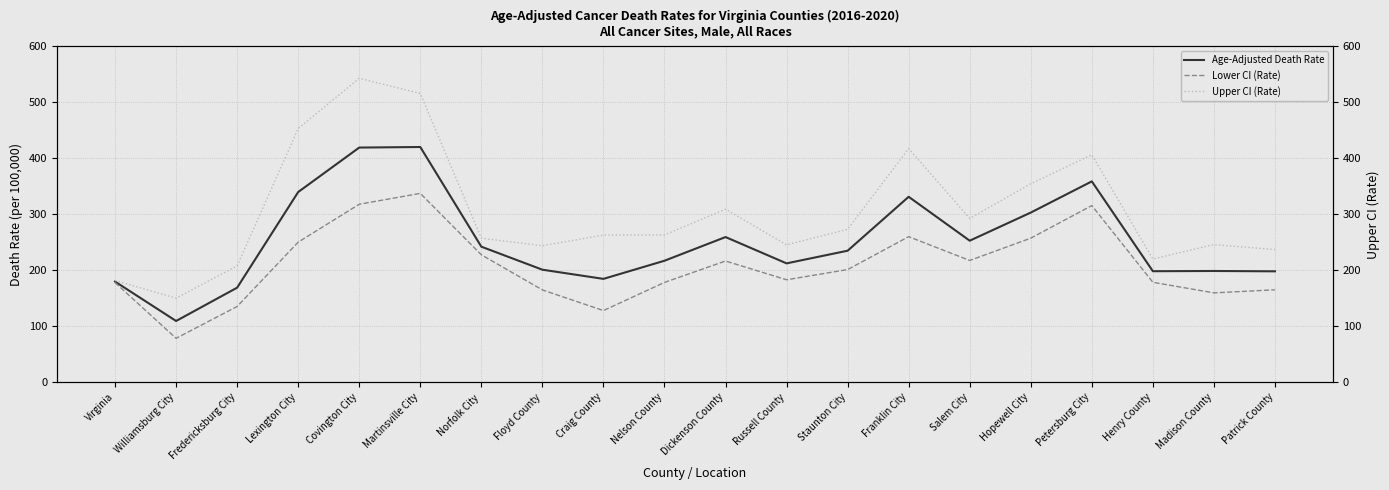

What is the label of the 17th point from the right?

Lexington City